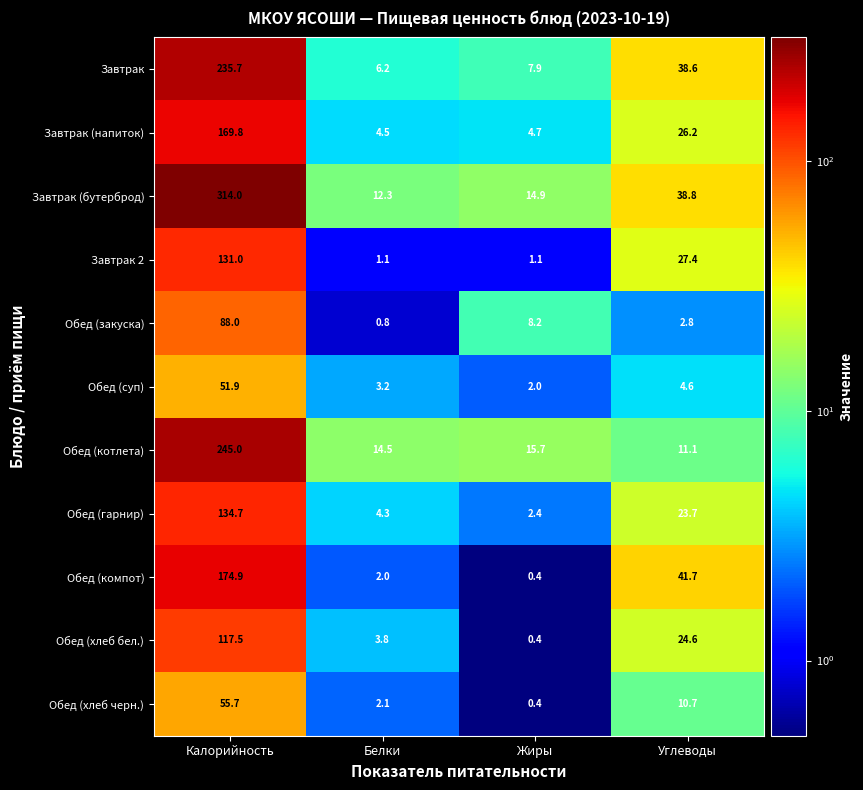

Which series has the largest range (max minus min)?

Завтрак (бутерброд)